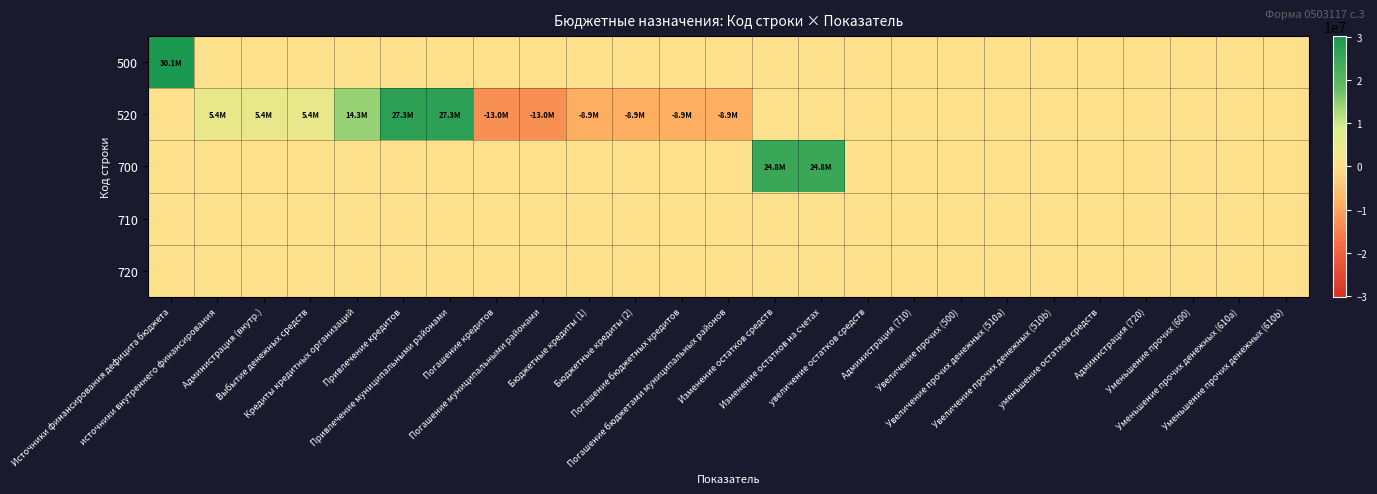

At which category is the sum across all series the highest?

Источники финансирования дефицита бюджета